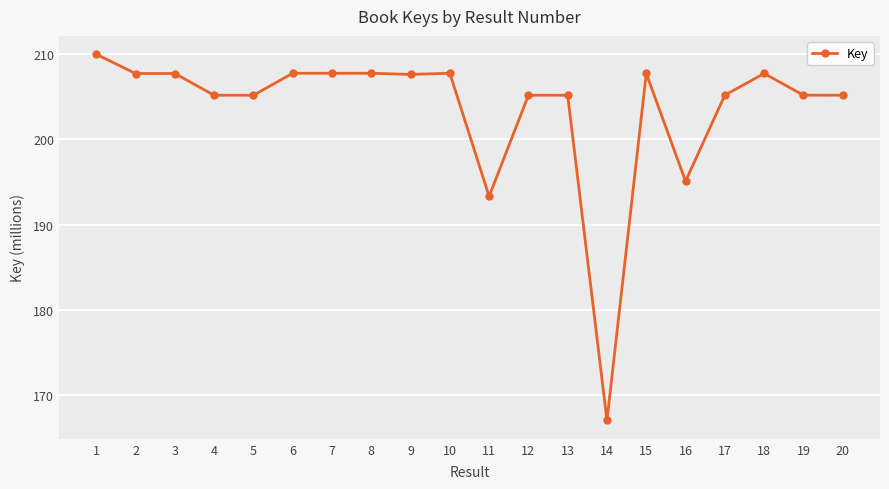

Where does the data first go above 207?

1